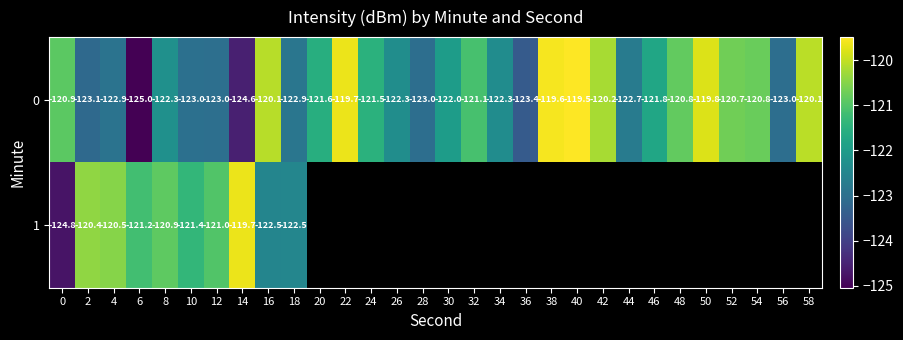

What is the sum of the 0 values at 8 and 22?

-241.9